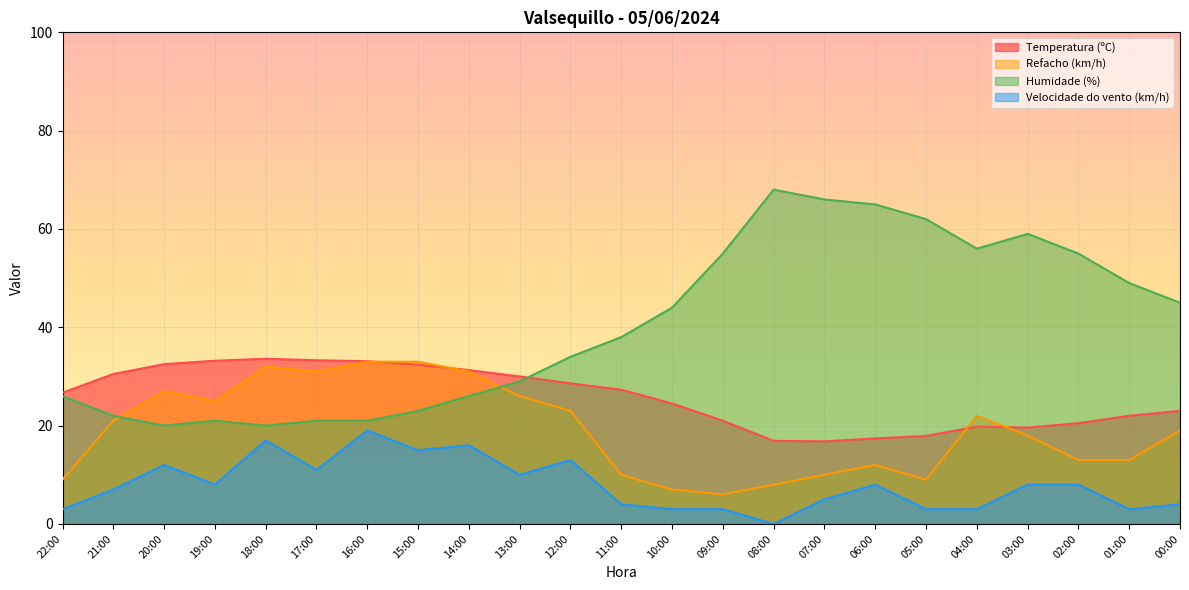

What is the difference between the maximum and second lowest values in the Temperatura (ºC) series?

16.7